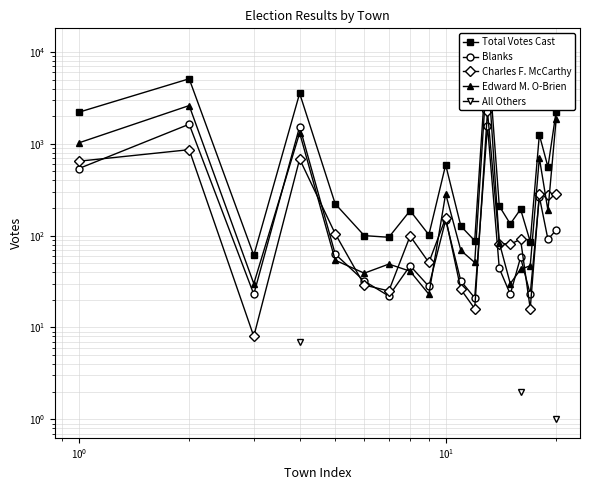

How many interior local valleys does the Charles F. McCarthy series have?

7